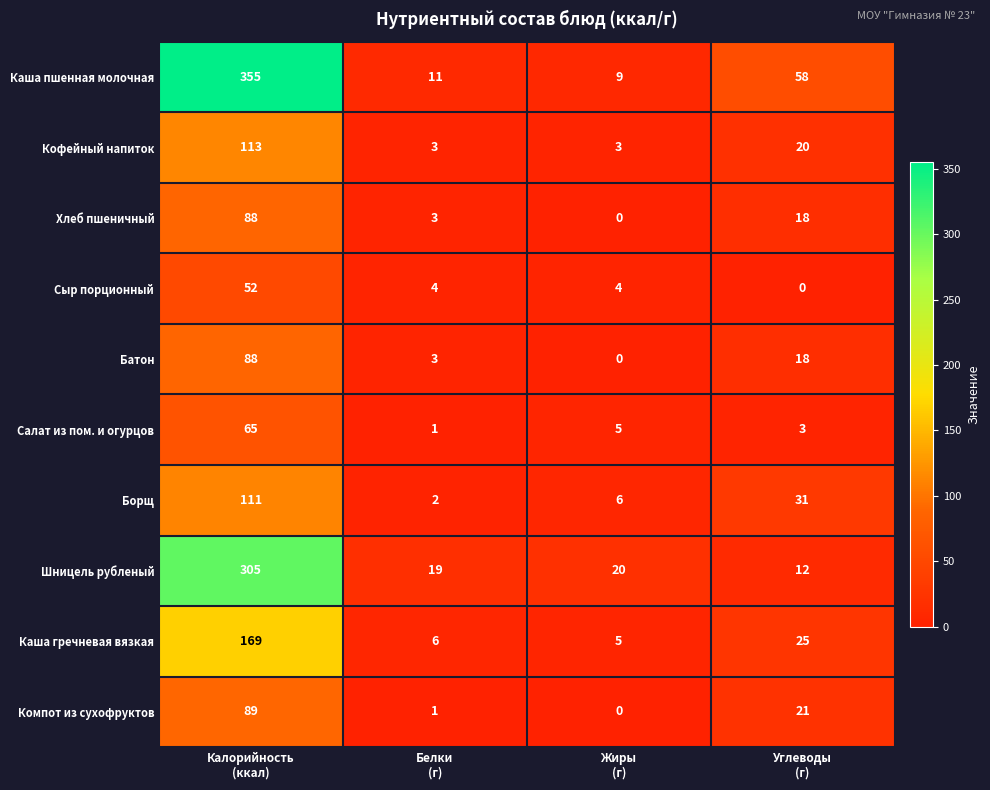

What is the greatest value displayed?

355